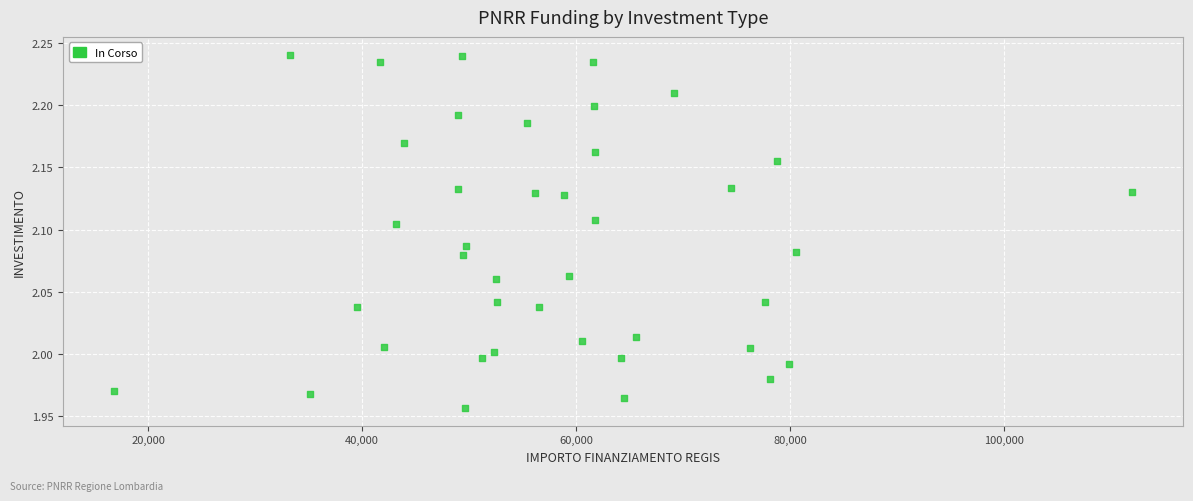

What is the range of Y values (max minus min)?

0.3